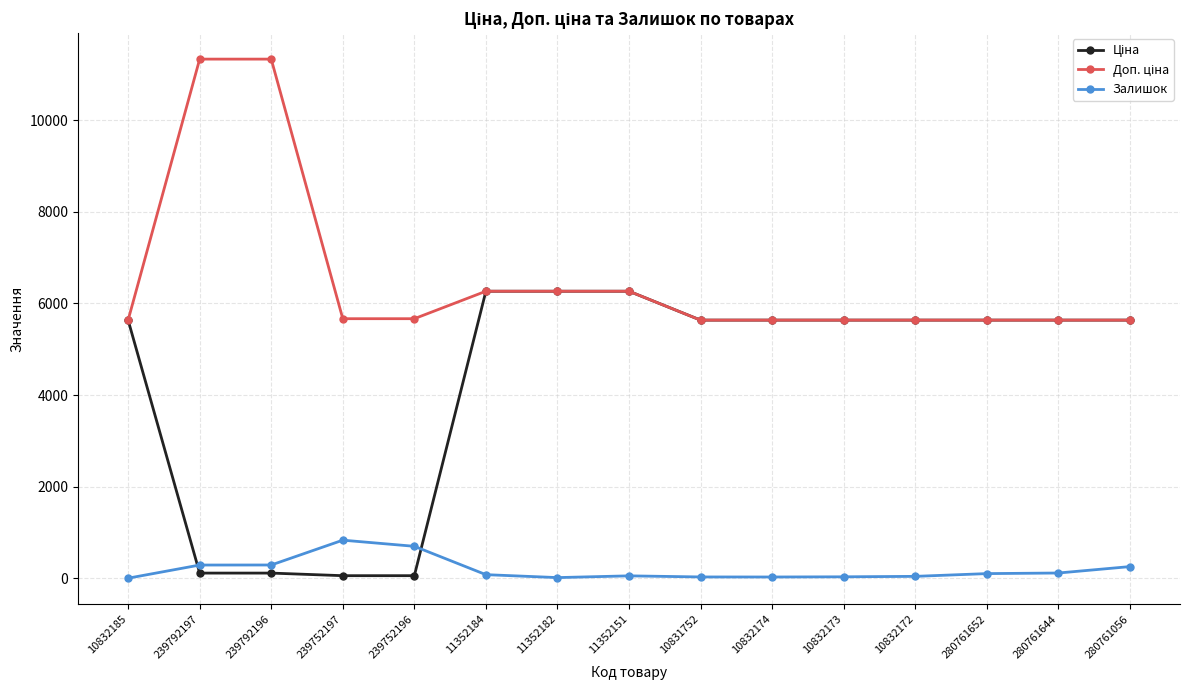

The Залишок series shows 53.0 at 11352151. True or false?

True